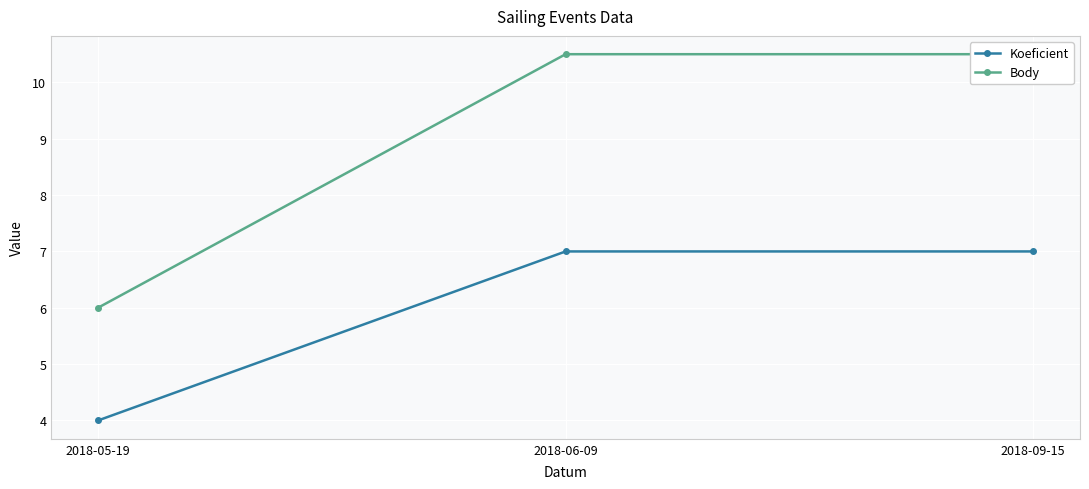

How many lines are shown in the chart?

2